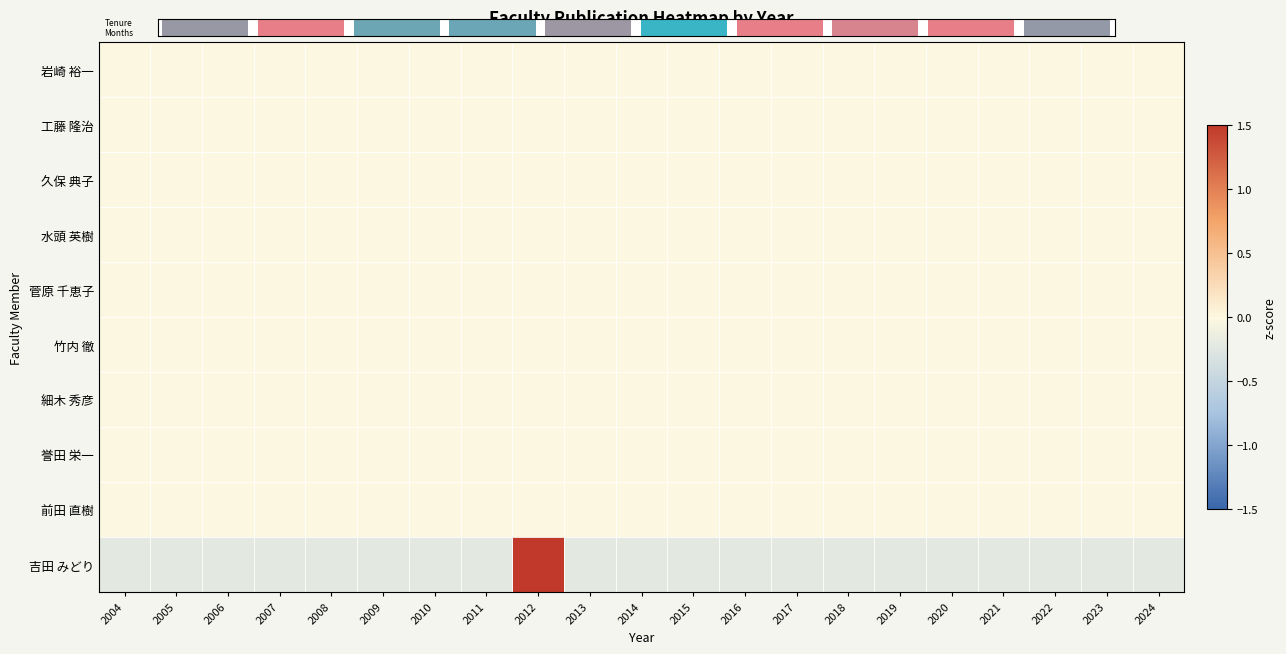

What is the difference between the highest and lowest values at 2024?

0.2